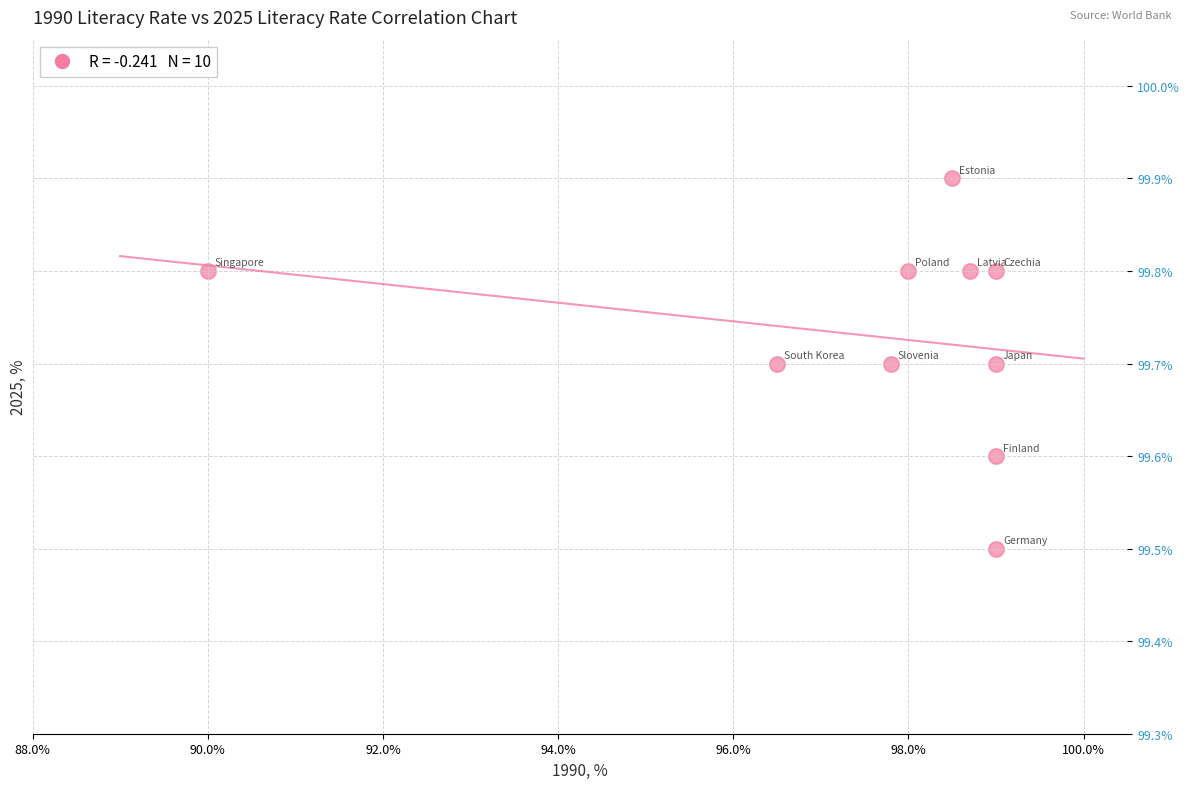

What is the average Y value?

99.7